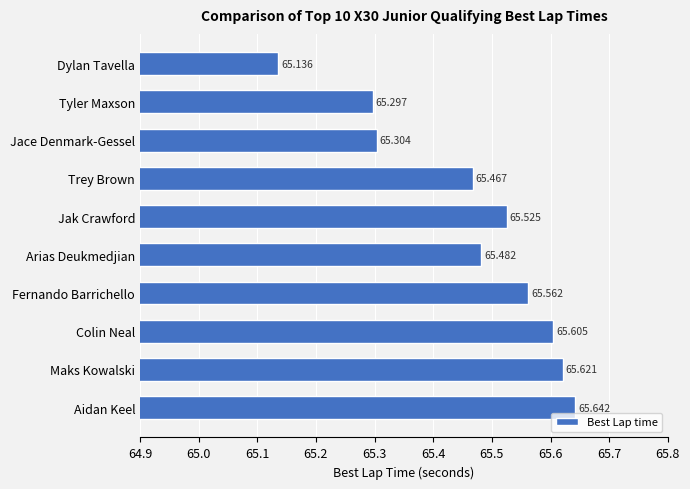

Where is the data nearest to the value 65?

Dylan Tavella